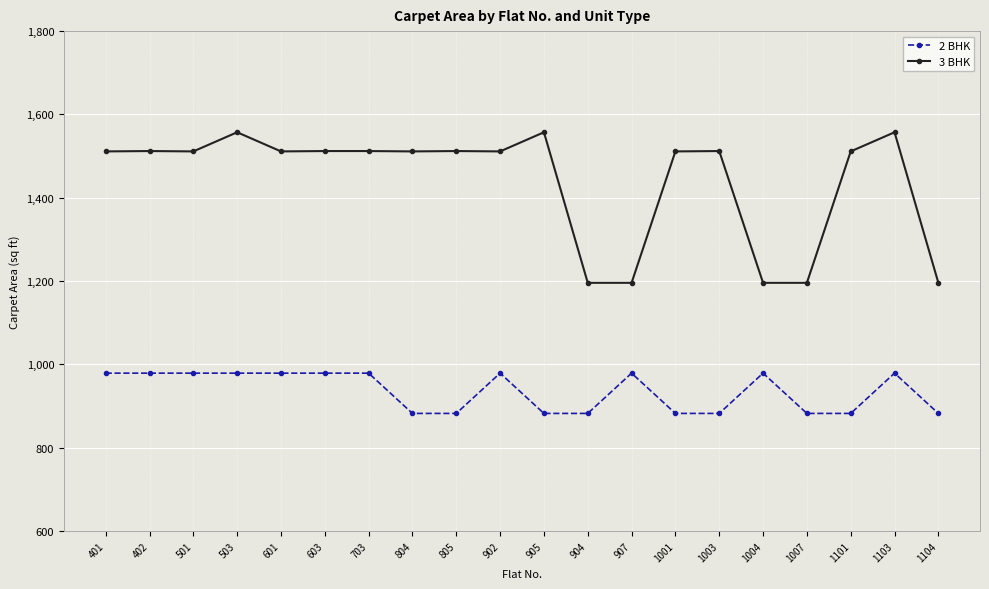

How many values in the 3 BHK series are below 1511?

5